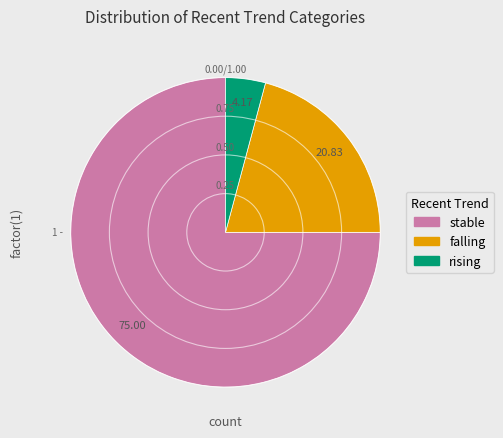

Does stable represent more than half of the total?

Yes